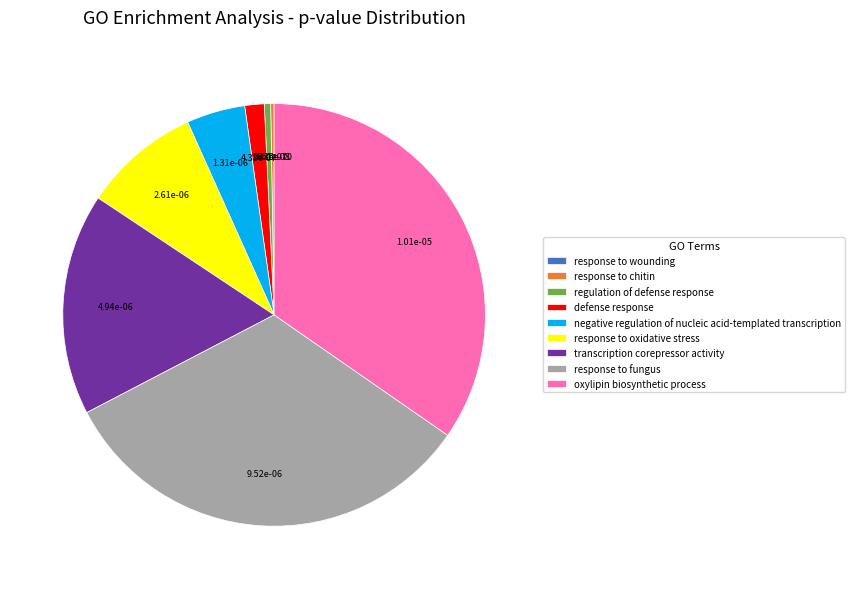

Which has a higher value, oxylipin biosynthetic process or regulation of defense response?

oxylipin biosynthetic process